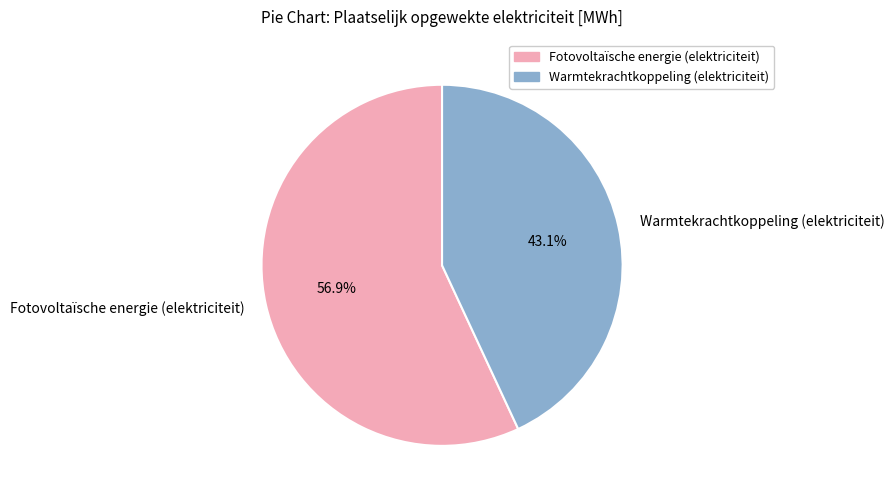

To the nearest percent, what is the difference between the largest and smallest slice percentages?

14%